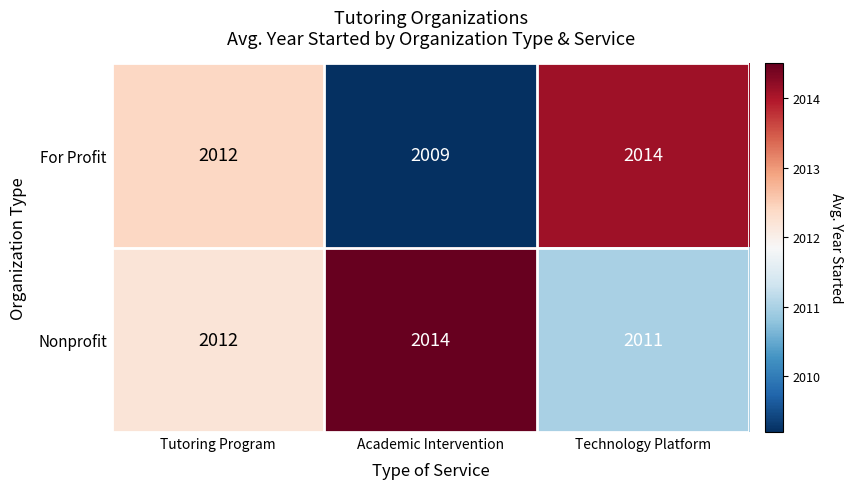

What is the difference between the Nonprofit values at Academic Intervention and Technology Platform?

3